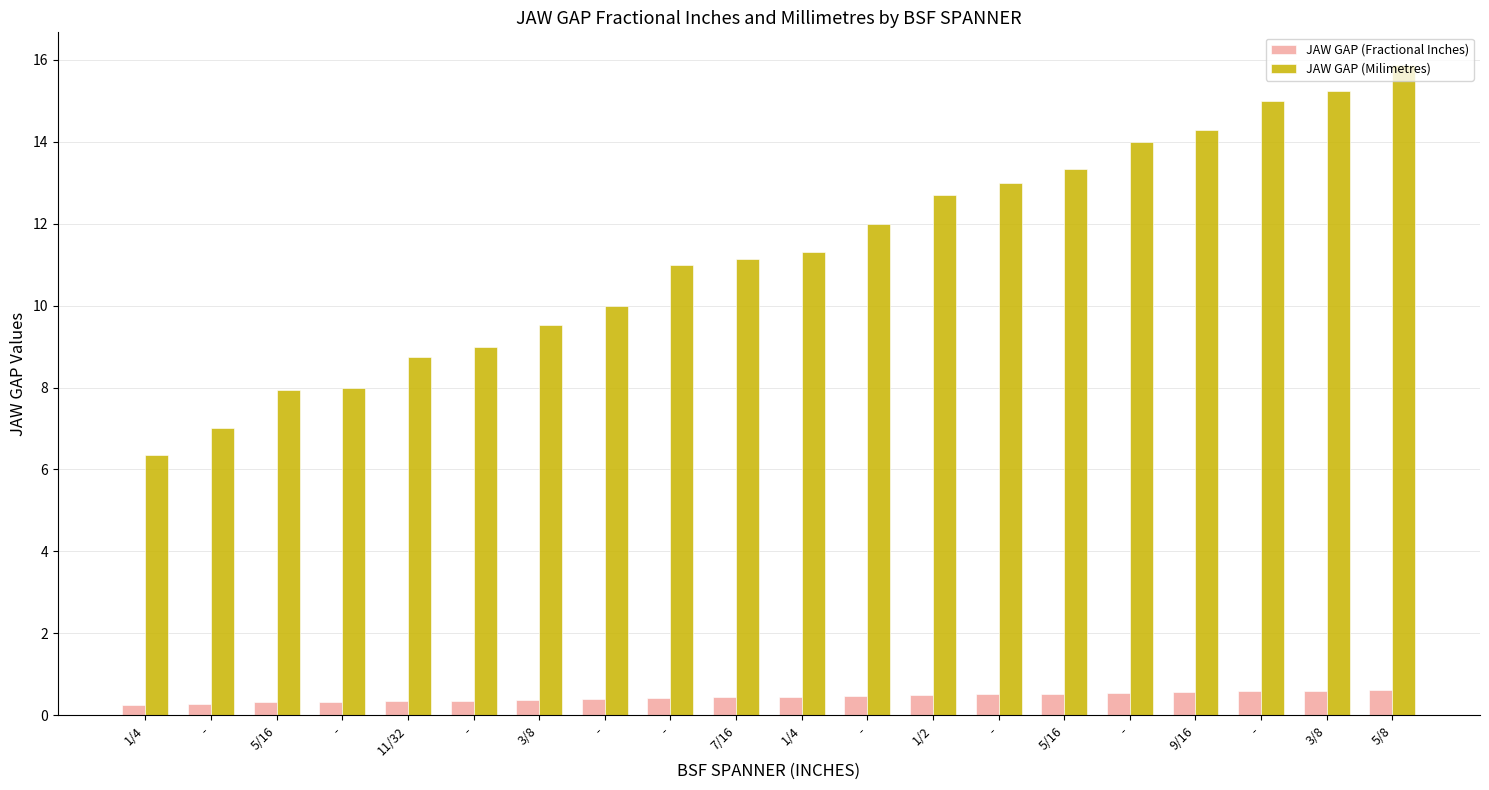

Where is JAW GAP (Milimetres) nearest to the value 11?

-